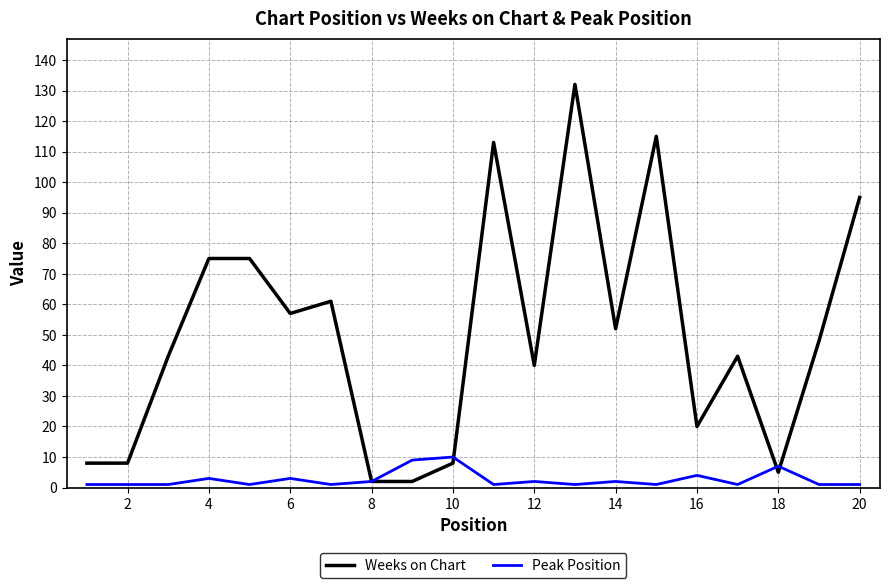

List the series in order of their peak value, highest first.

Weeks on Chart, Peak Position